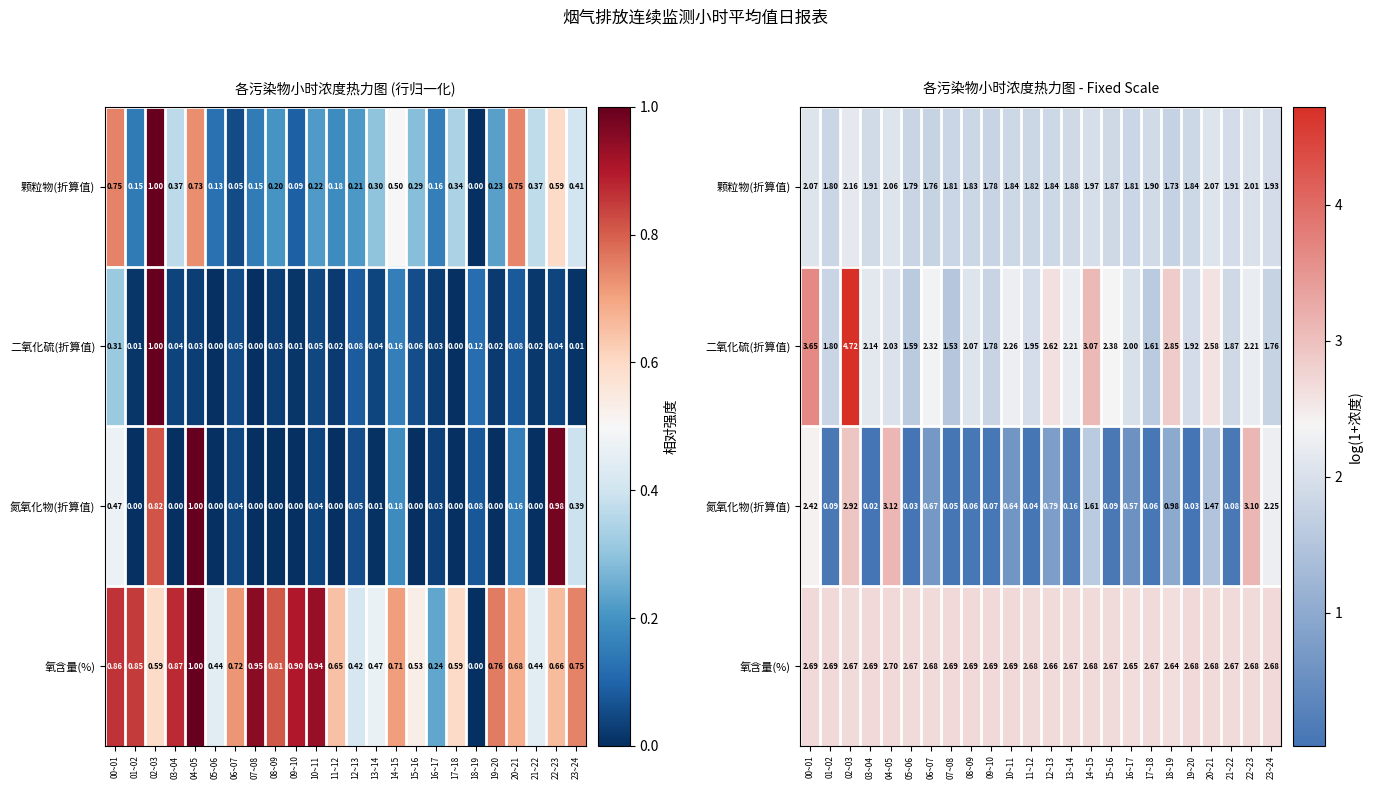

Is it true that 颗粒物(折算值) equals 1.8 at 08~09?

True